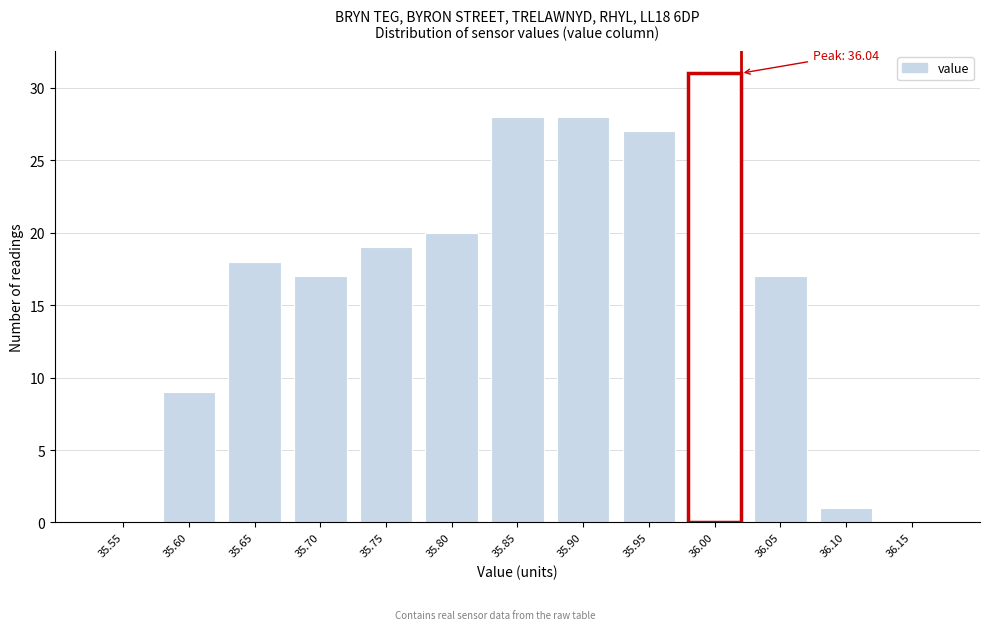

Reading left to right, extract all data points from this chart.

35.55=0	35.60=9	35.65=18	35.70=17	35.75=19	35.80=20	35.85=28	35.90=28	35.95=27	36.00=31	36.05=17	36.10=1	36.15=0